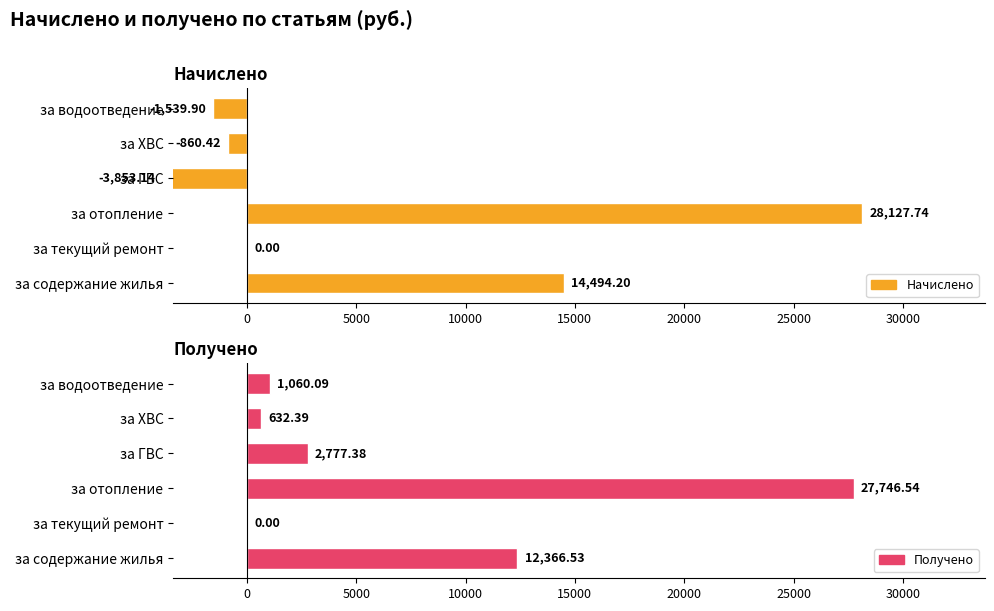

Which series has the widest spread of values?

Начислено